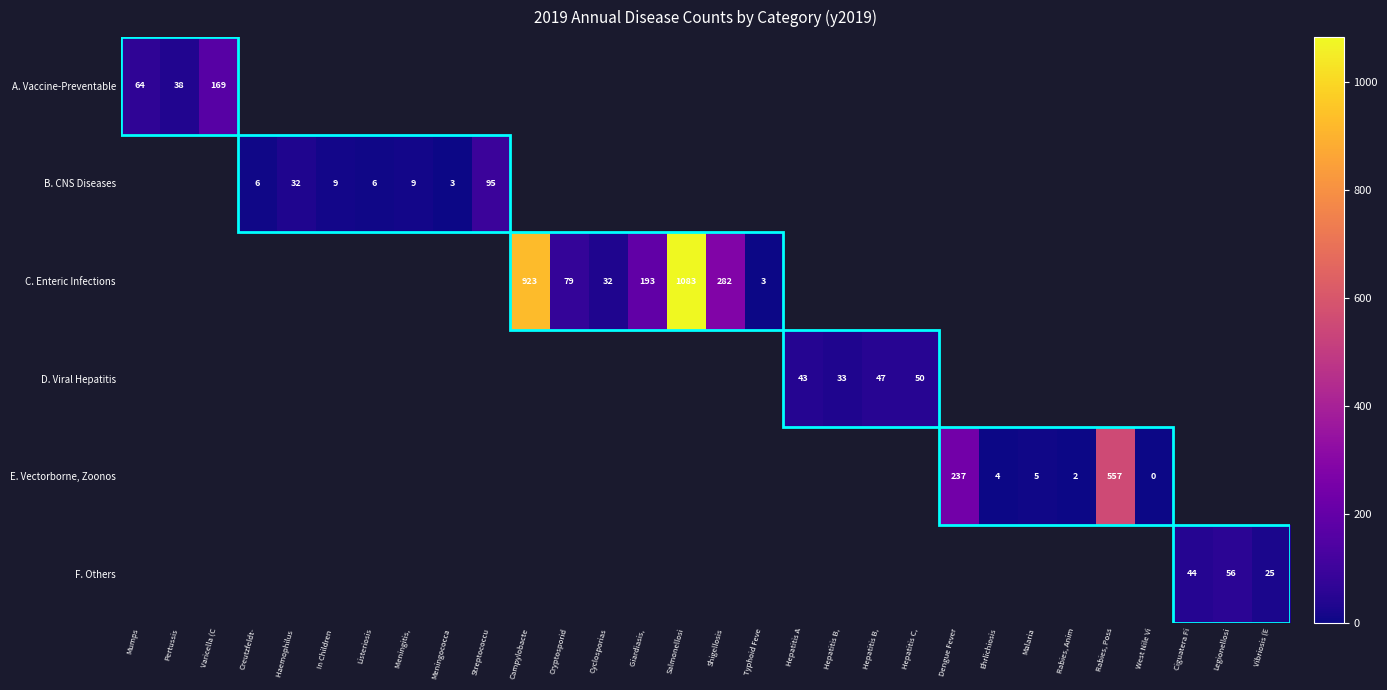

Between Meningitis, and Streptococcu, which series saw the biggest shift?

B. CNS Diseases